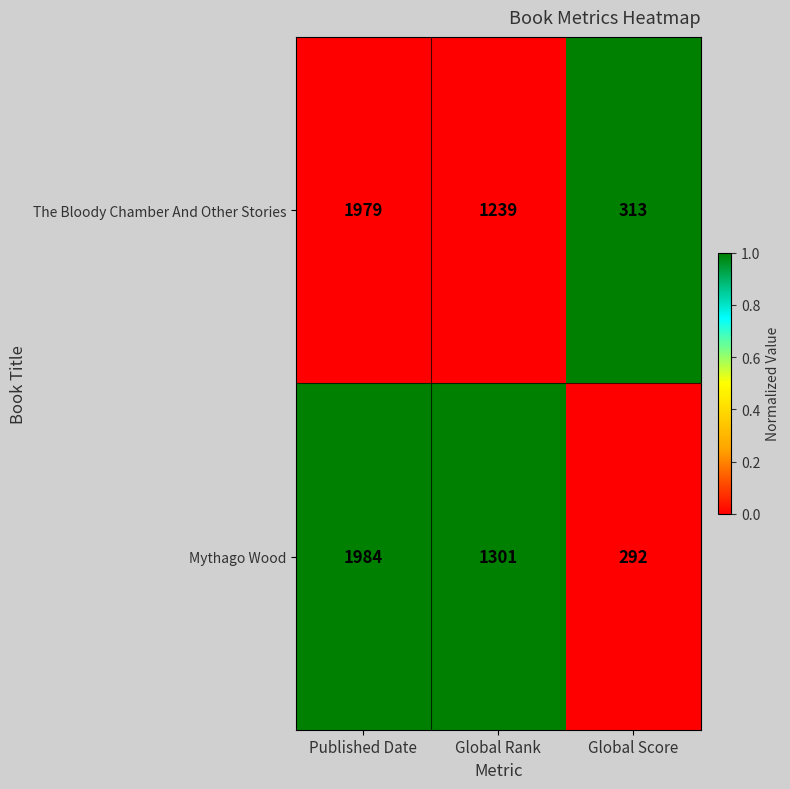

List the series in order of their peak value, highest first.

Mythago Wood, The Bloody Chamber And Other Stories